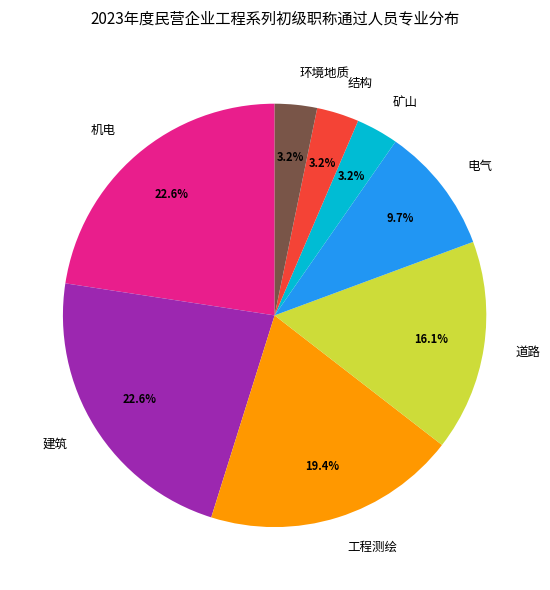

Does 电气 represent more than half of the total?

No